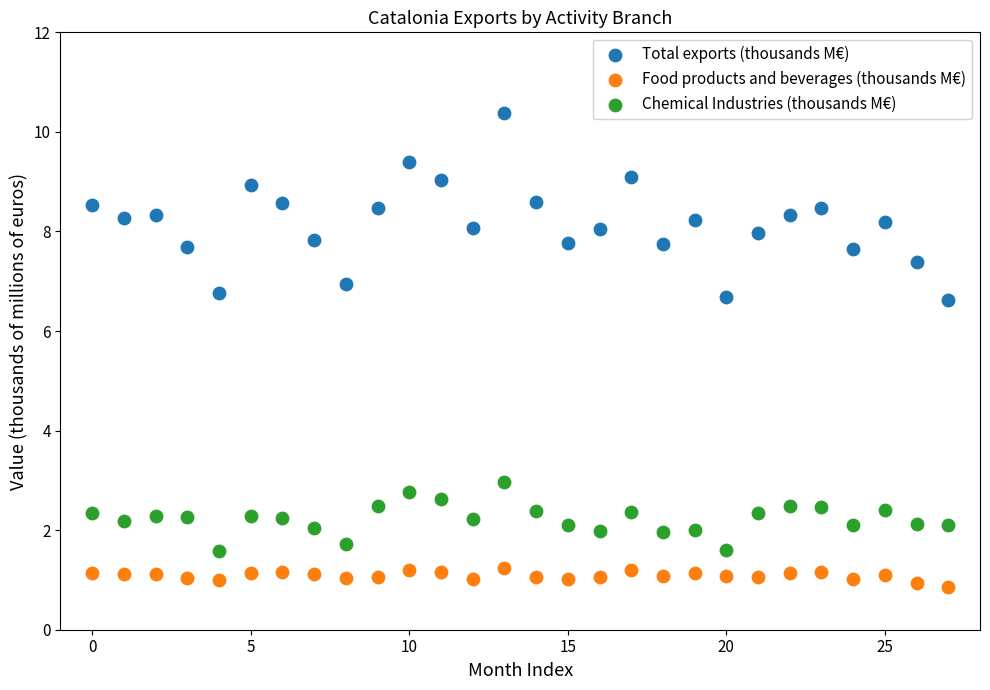

Which series contains the highest Y value?

Total exports (thousands M€)